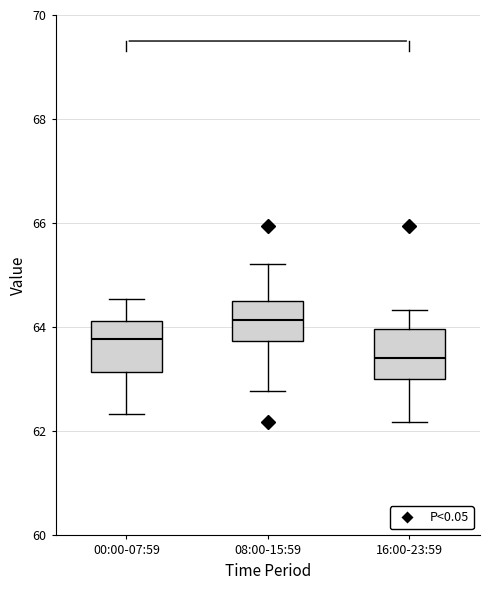

Reading left to right, transcribe this box plot: for each box, give where its median line is, the range the box spans, and where its two whiskers end, as read against the y-axis. The values are not printed on the chart, so give them approximately, as read against the axis.

00:00-07:59: median 63.8, box 63.2 to 64.2, whiskers 62.4 to 64.6
08:00-15:59: median 64.2, box 63.8 to 64.6, whiskers 62.8 to 65.2
16:00-23:59: median 63.4, box 63.0 to 64.0, whiskers 62.2 to 64.4